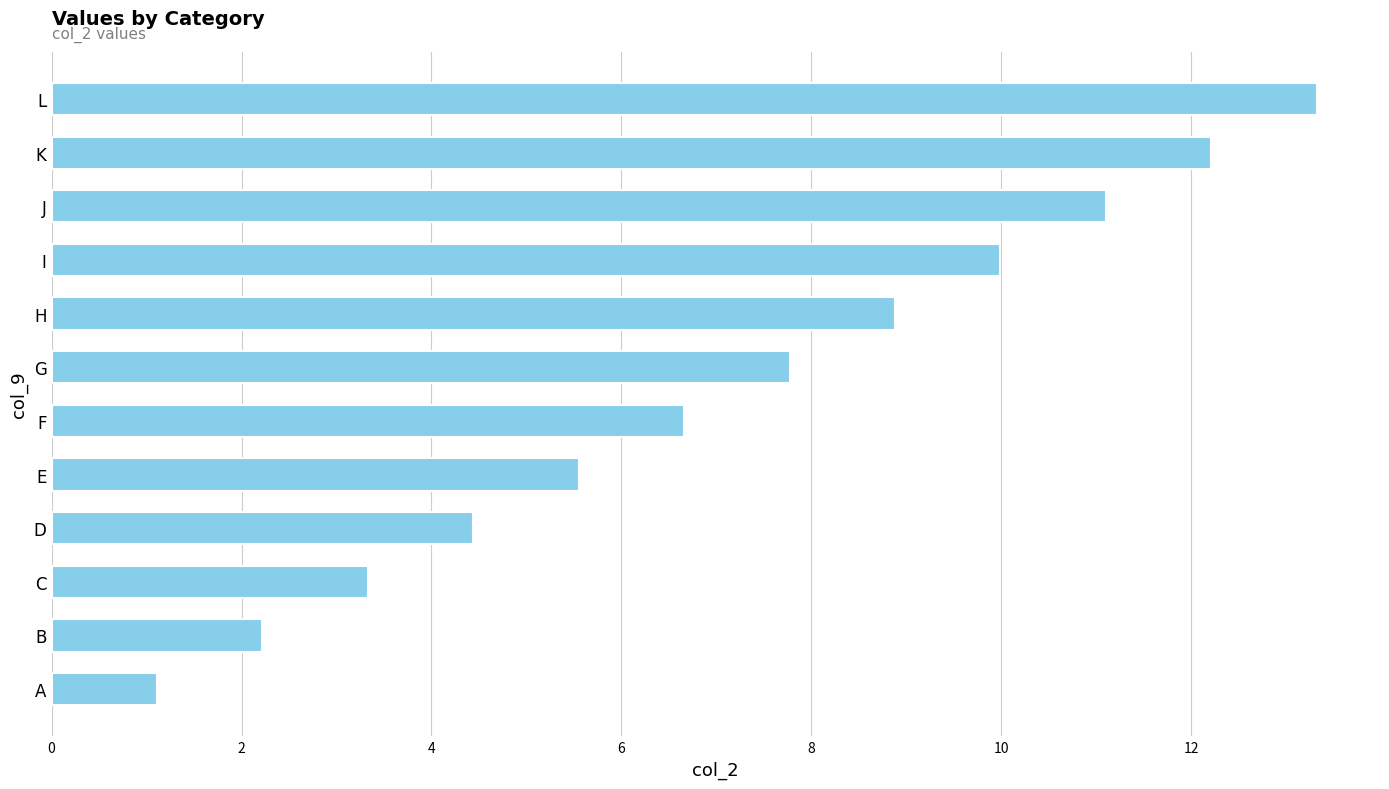

What is the minimum value shown in the chart?

1.1